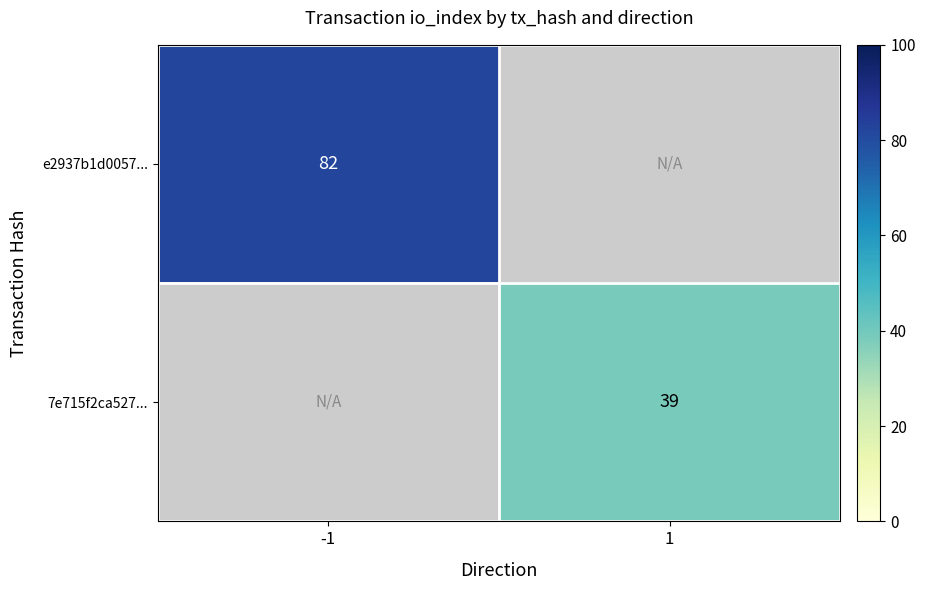

Count the number of categories in the chart.

2